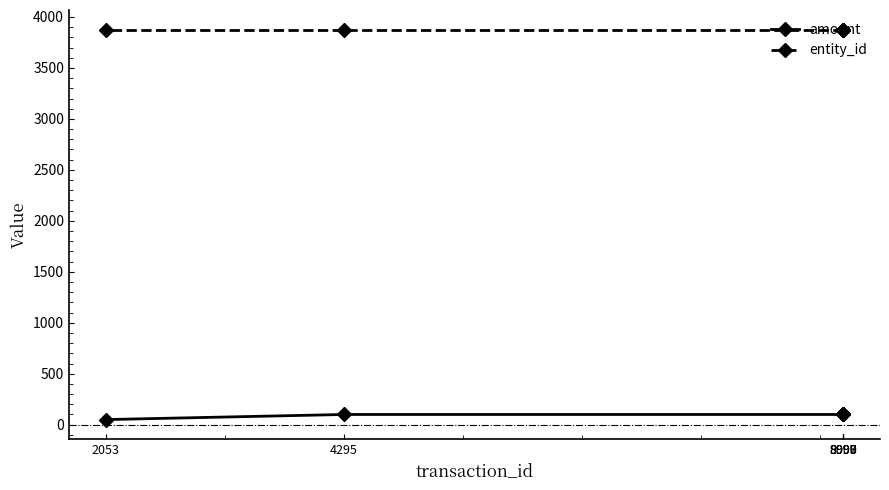

What is the sum of the entity_id values at 8999 and 9000?

7754